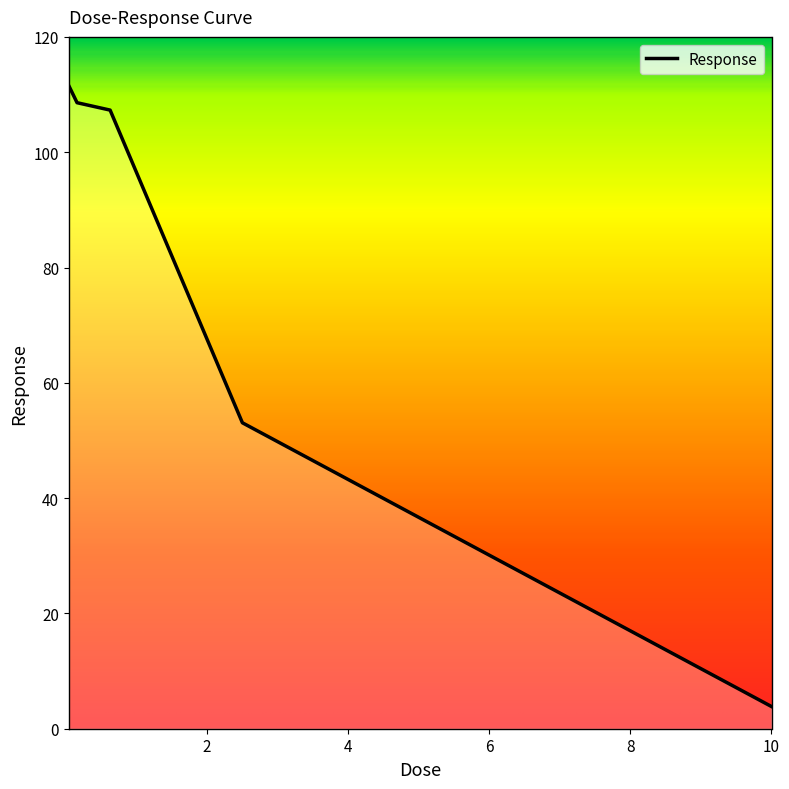

What is the maximum value shown in the chart?

111.5